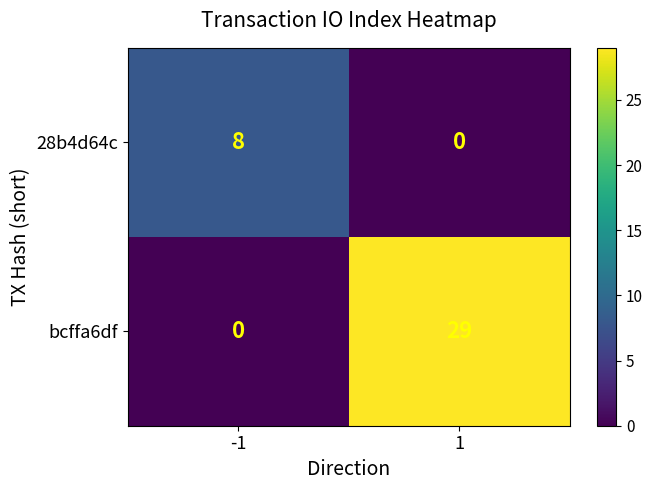

What is the approximate value of 28b4d64c at -1?

8